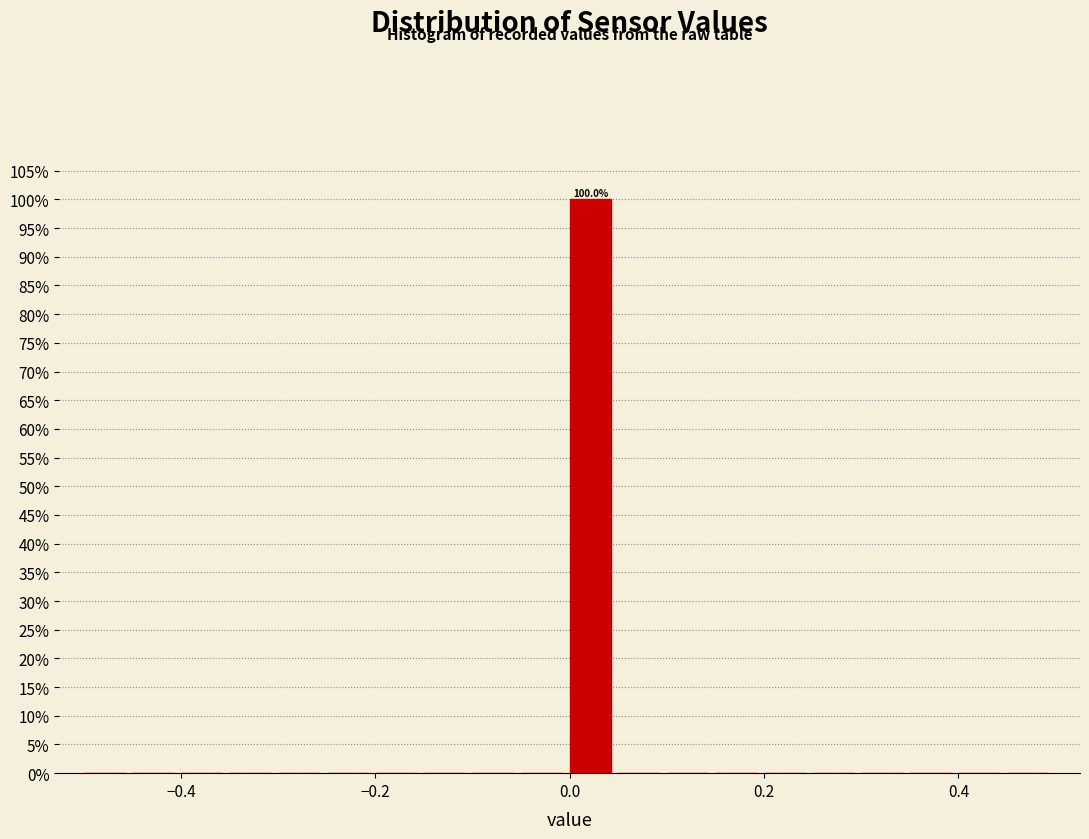

Around what value on the x-axis is the tallest bar? Give the approximate position of its centre, as read against the axis.

0.02